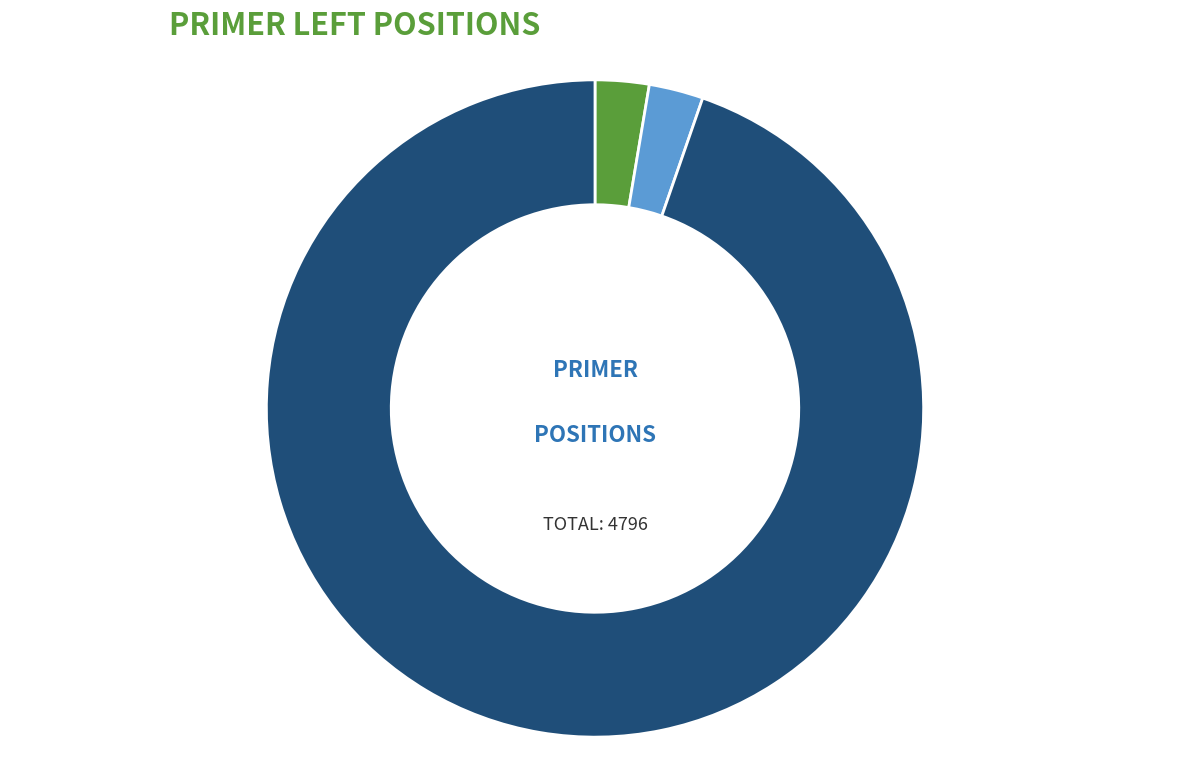

Is there any slice that represents more than half of the pie?

Yes